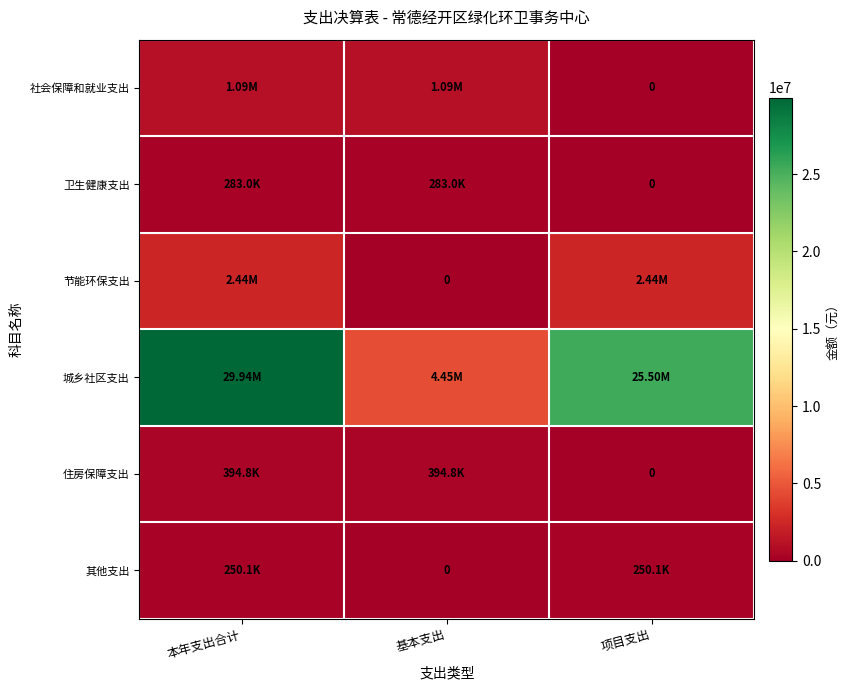

Rank the series by their maximum value, from highest to lowest.

城乡社区支出, 节能环保支出, 社会保障和就业支出, 住房保障支出, 卫生健康支出, 其他支出